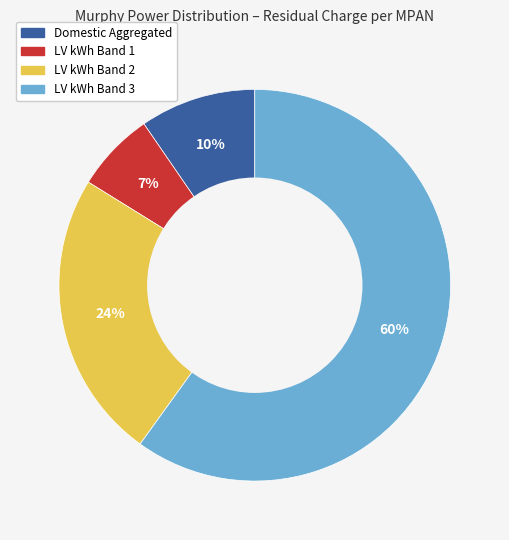

Combined, do Domestic Aggregated and LV kWh Band 2 account for over 50%?

No